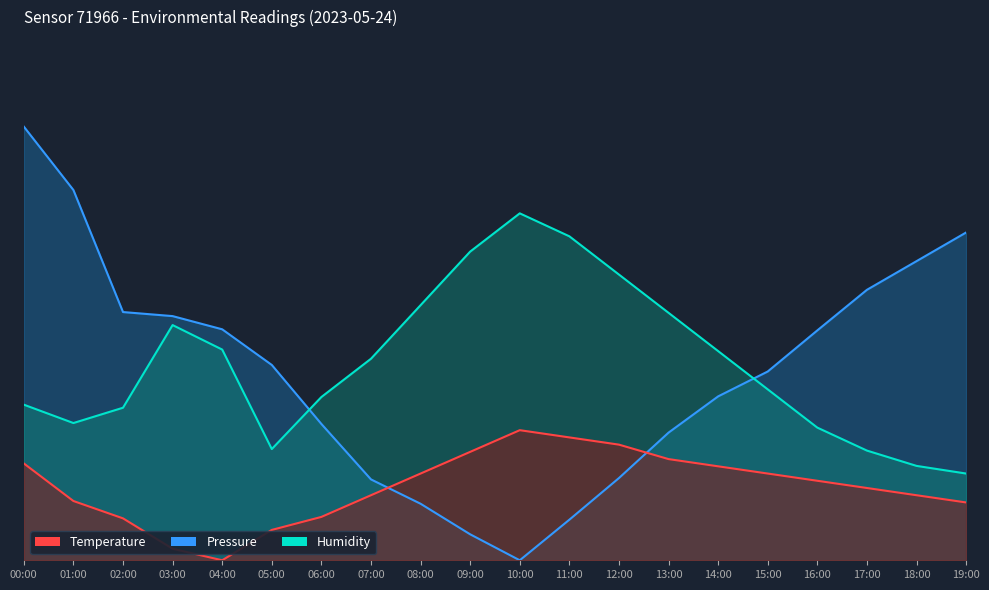

What is the difference between the second highest and minimum values in the Pressure series?

85.4